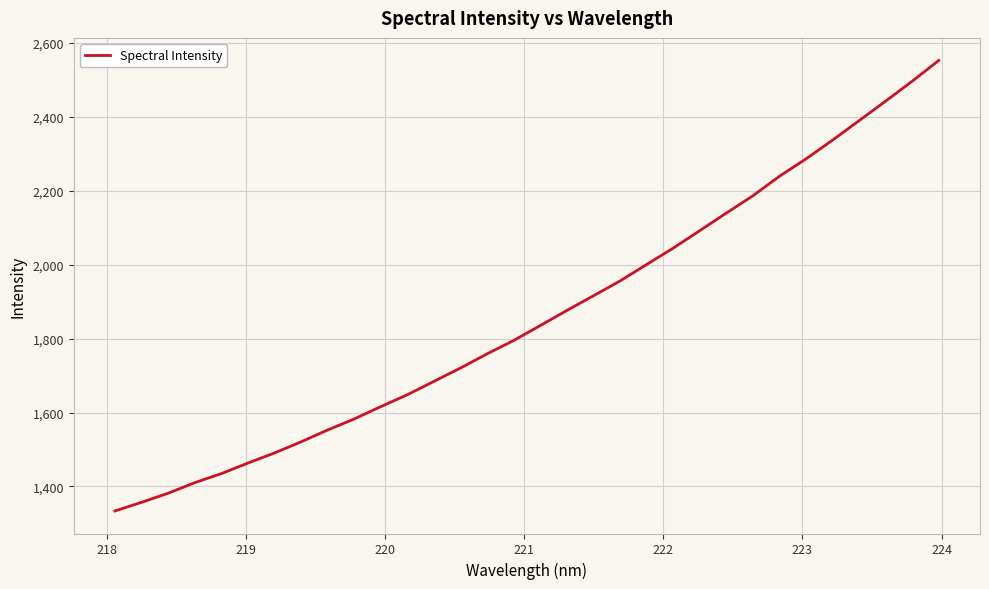

What is the difference between the maximum and minimum values?

1218.4